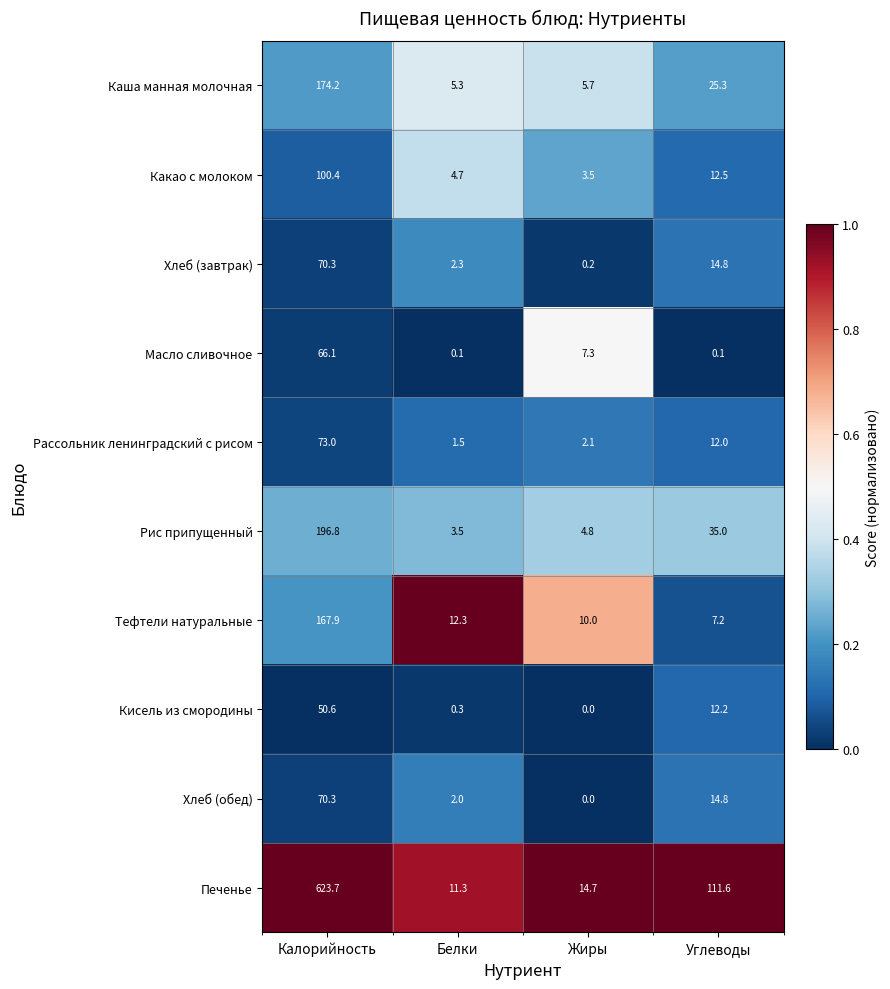

Count the number of data series in this chart.

10